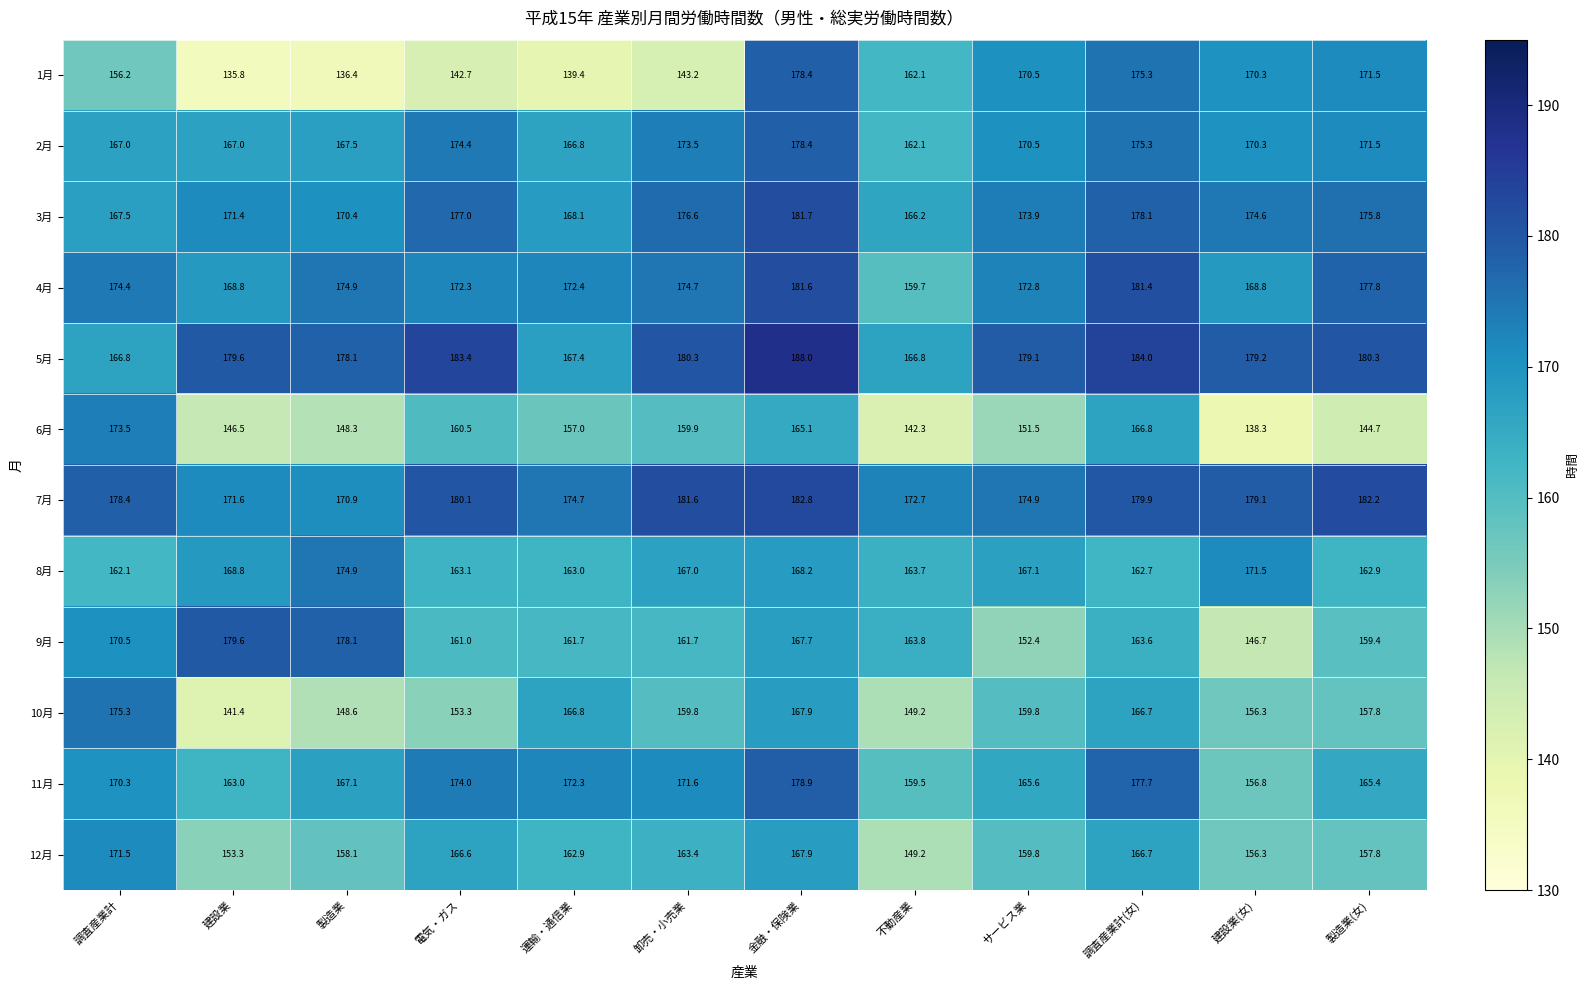

Between 調査産業計 and サービス業, which series saw the biggest shift?

6月